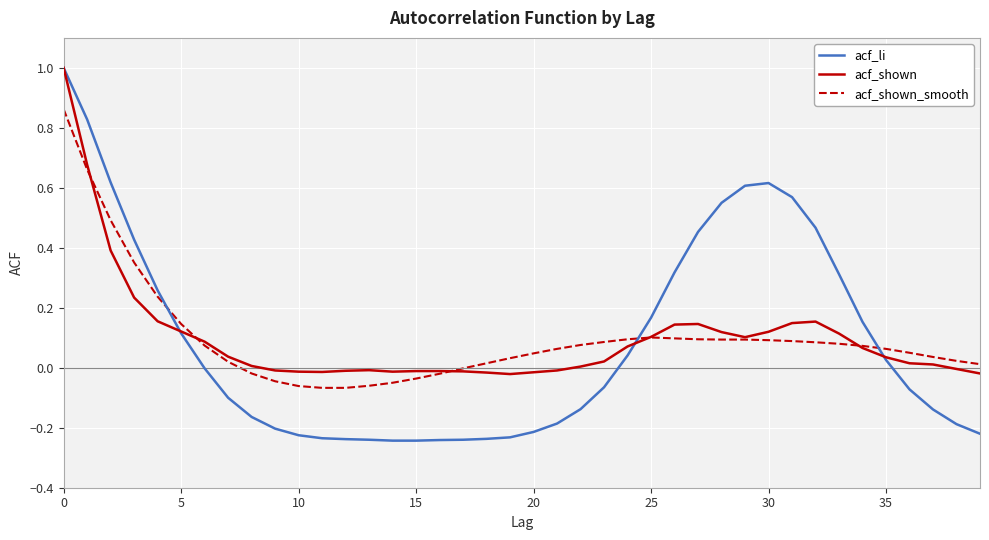

Which series has the widest spread of values?

acf_li